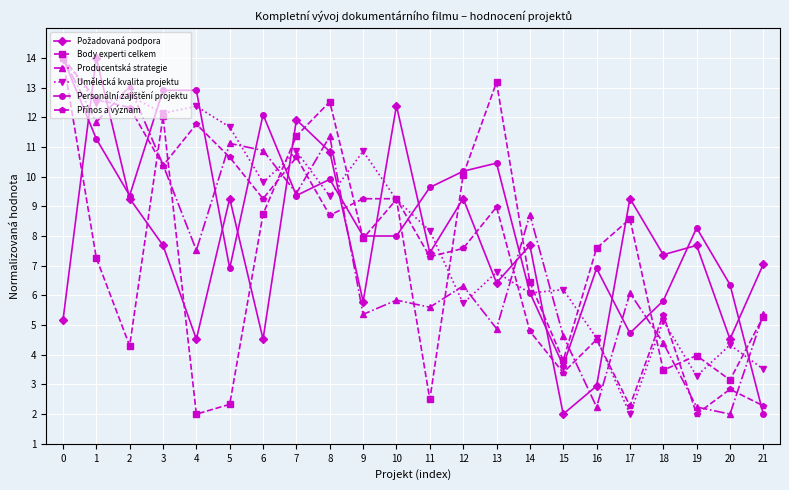

What is the total value across all series at 13?

50.7